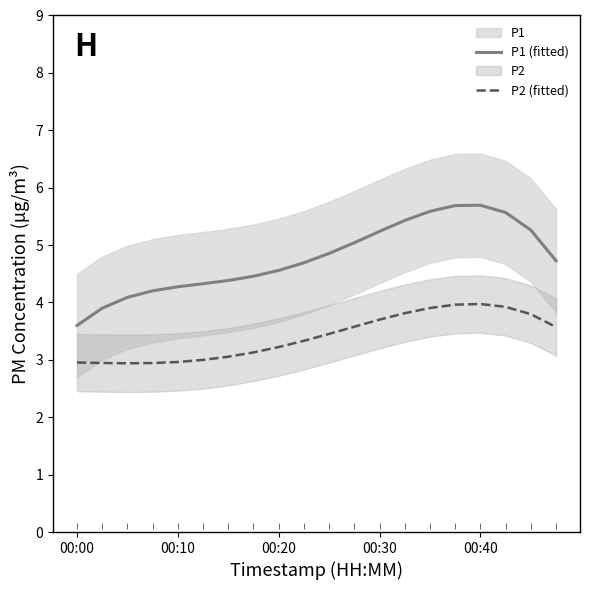

Reading left to right, transcribe all the data shown in this chart.

P1 (fitted): 3.6	3.9	4.1	4.2	4.3	4.3	4.4	4.5	4.6	4.7	4.9	5.0	5.2	5.4	5.6	5.7	5.7	5.6	5.3	4.7
P2 (fitted): 3.0	2.9	2.9	2.9	3.0	3.0	3.1	3.1	3.2	3.3	3.5	3.6	3.7	3.8	3.9	4.0	4.0	3.9	3.8	3.6